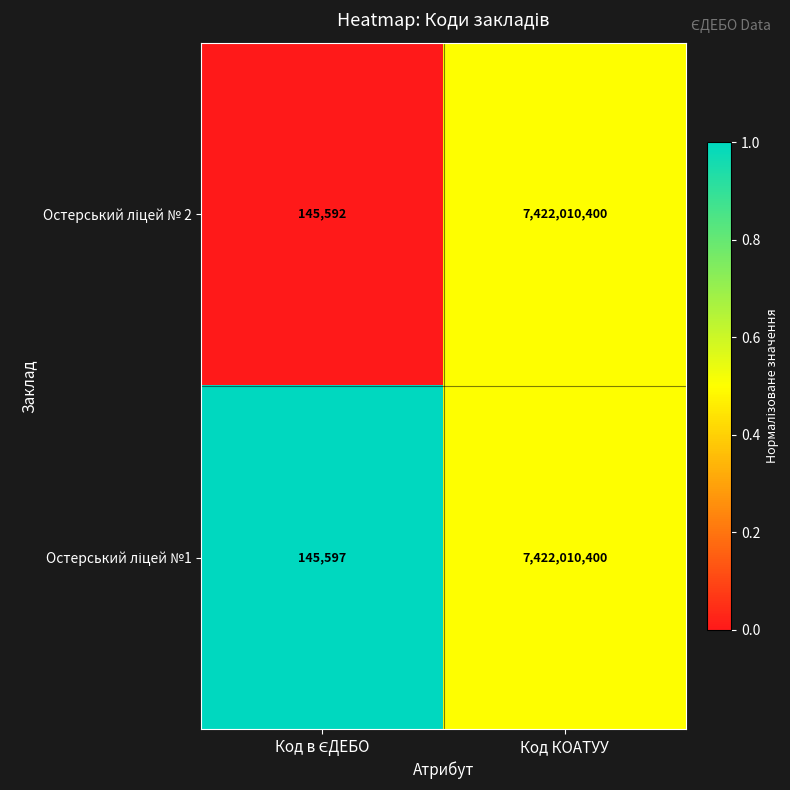

What is the maximum value shown in the chart?

7422010400